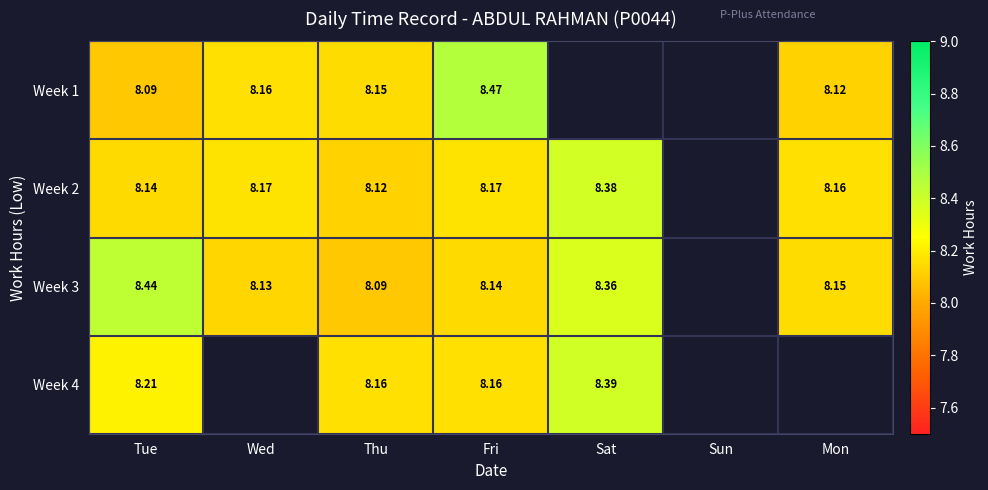

What is the total value across all series at Fri?

32.9